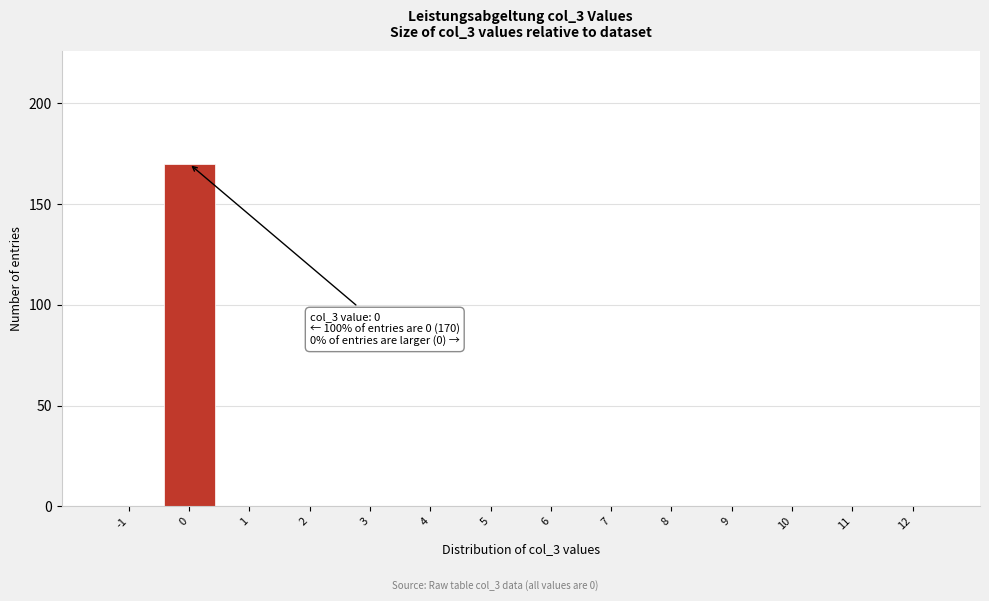

Reading left to right, what are all the values shown in this chart?

-1=0	0=170	1=0	2=0	3=0	4=0	5=0	6=0	7=0	8=0	9=0	10=0	11=0	12=0